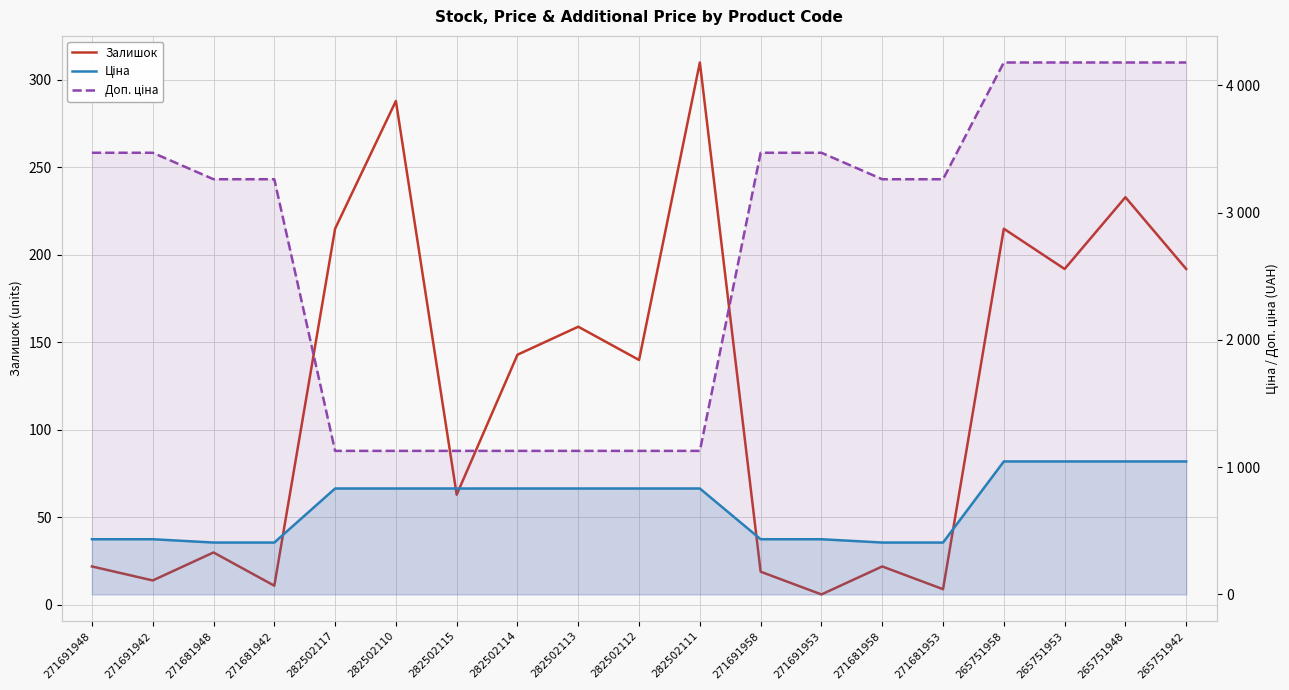

Rank the series by their average value, from lowest to highest.

Залишок, Ціна, Доп. ціна